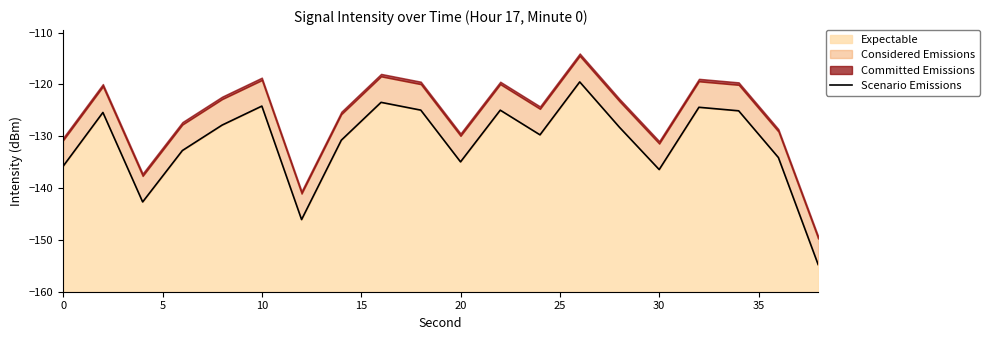

What is the minimum value for Expectable?

-154.7